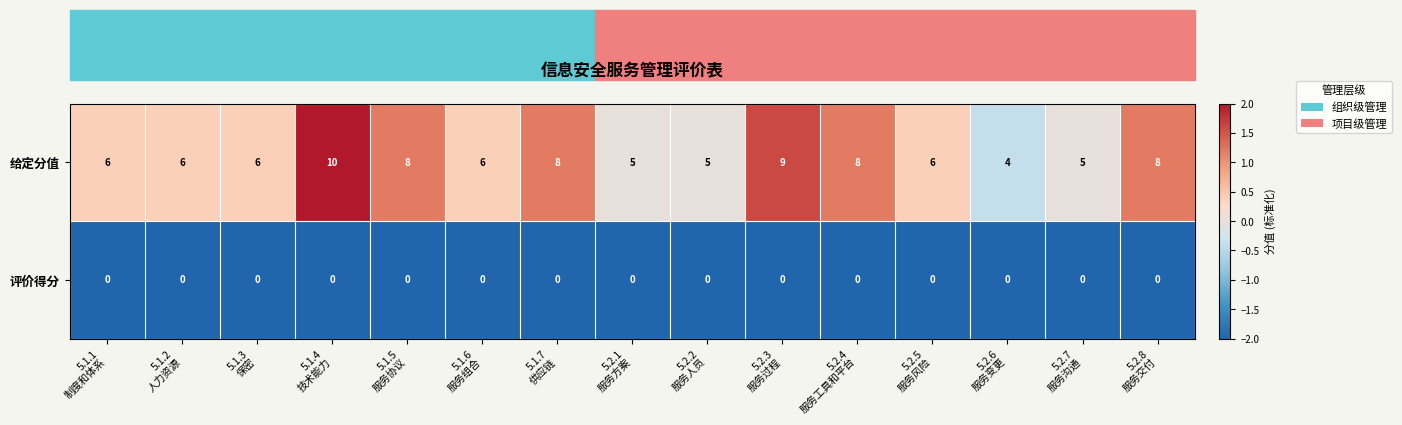

Which series has the largest total across all categories?

给定分值